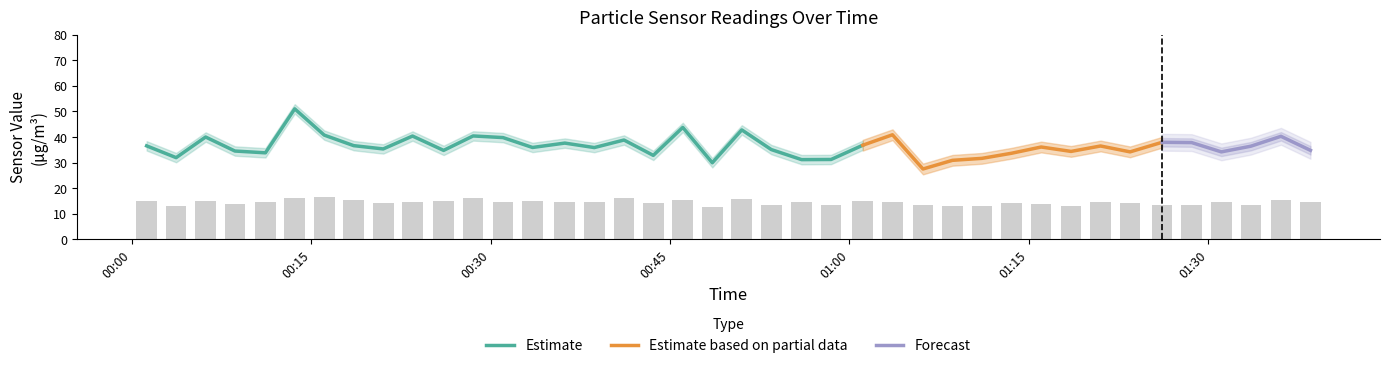

What is the label of the 35th bar from the right?

2023/01/21 00:13:37